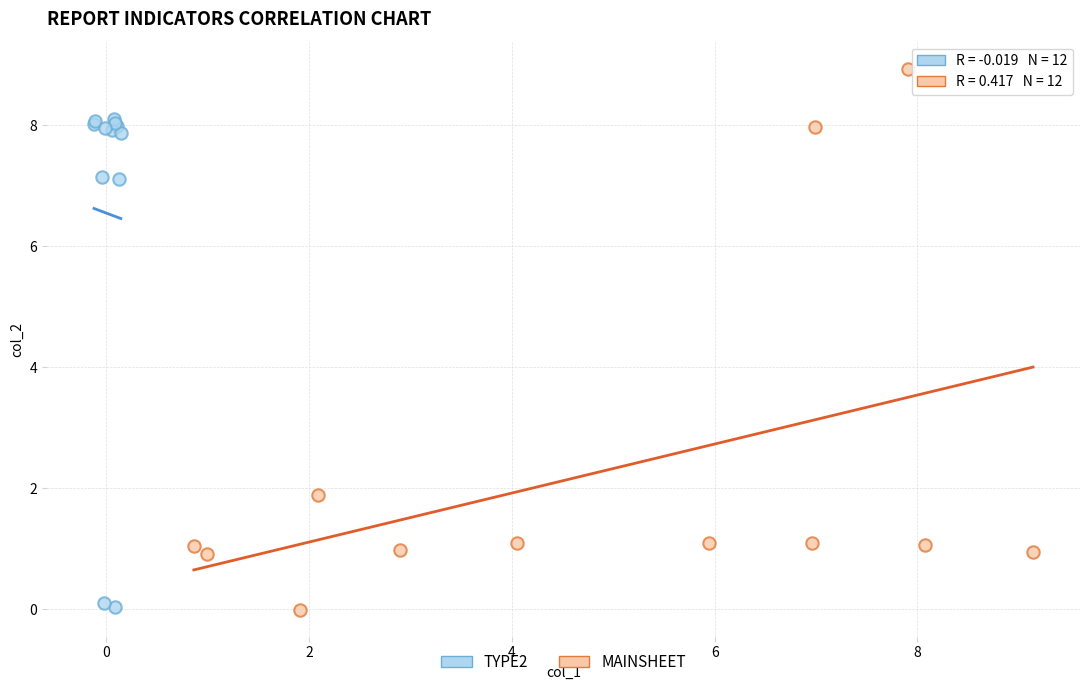

Which series has the widest spread of Y values?

MAINSHEET